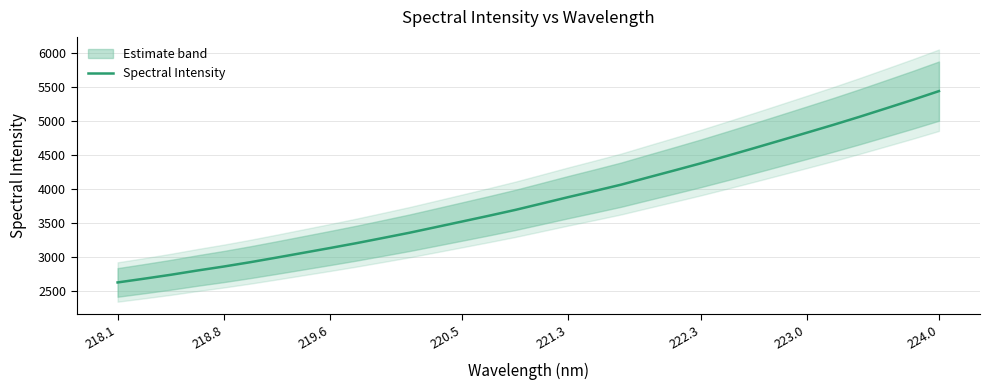

What is the minimum value shown in the chart?

2629.0